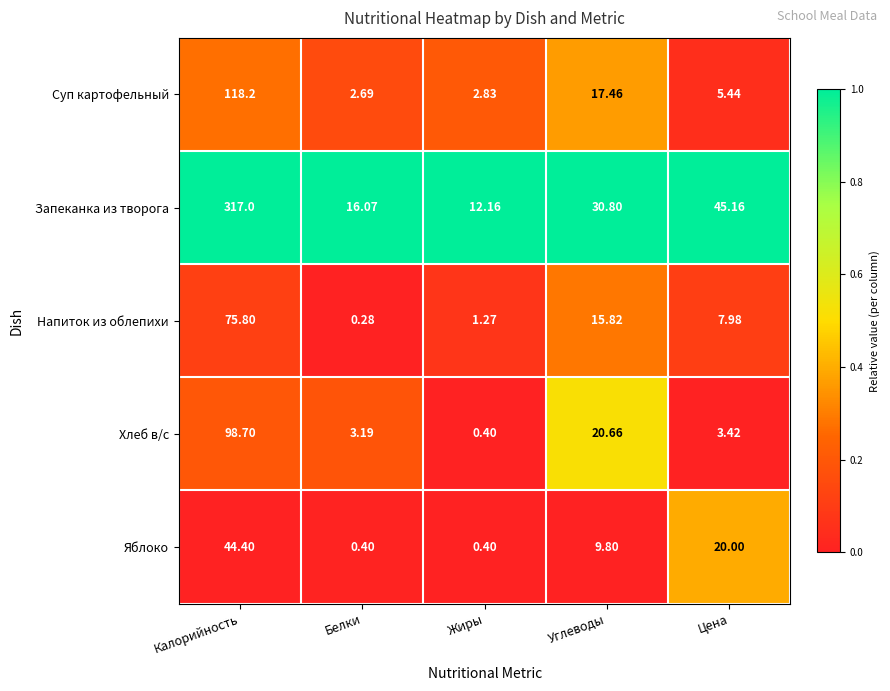

What is the difference between the highest and lowest values at Калорийность?

272.6